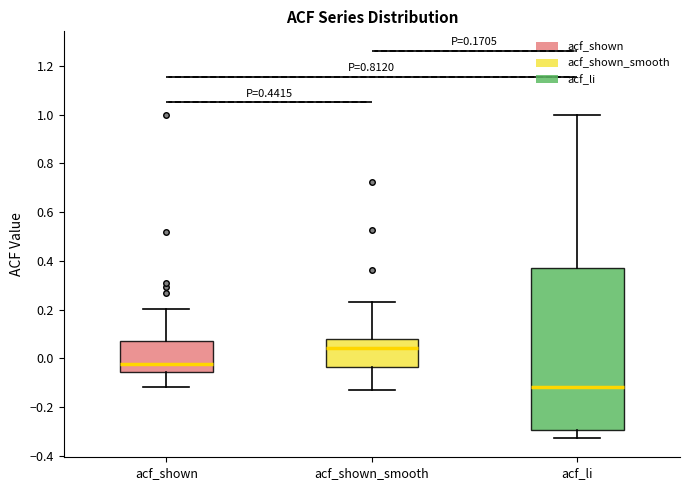

Which box is the tallest, from its lower edge to its upper edge?

acf_li